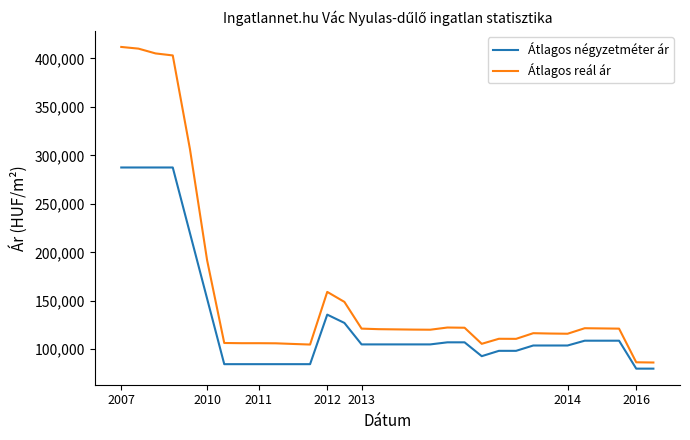

Does the chart have visible grid lines?

No